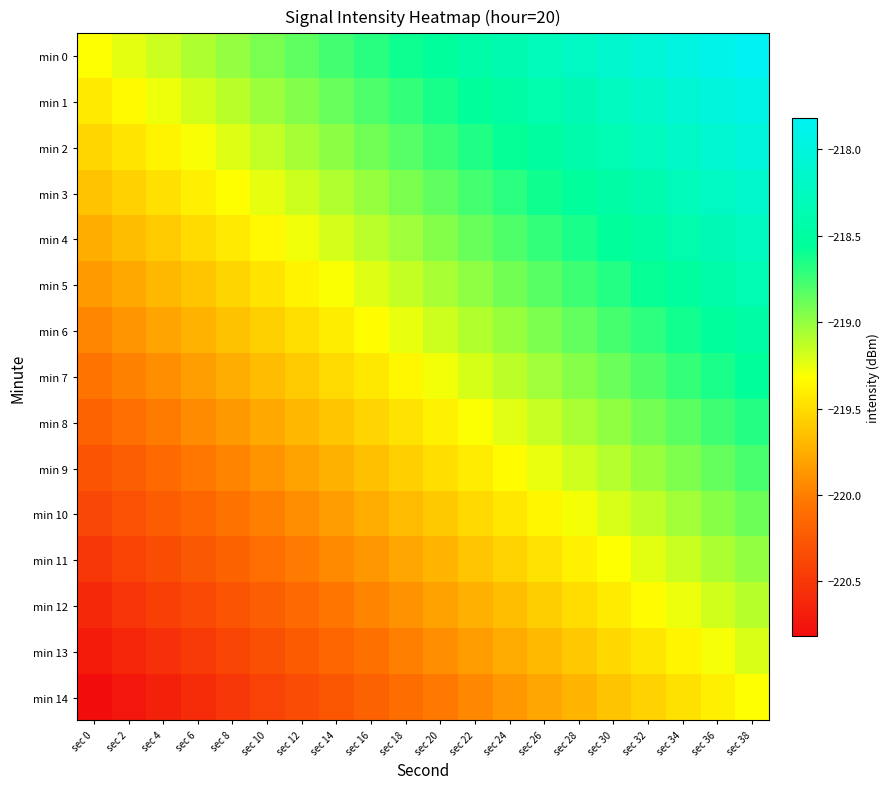

What is the total value across all series at sec 30?

-3283.2